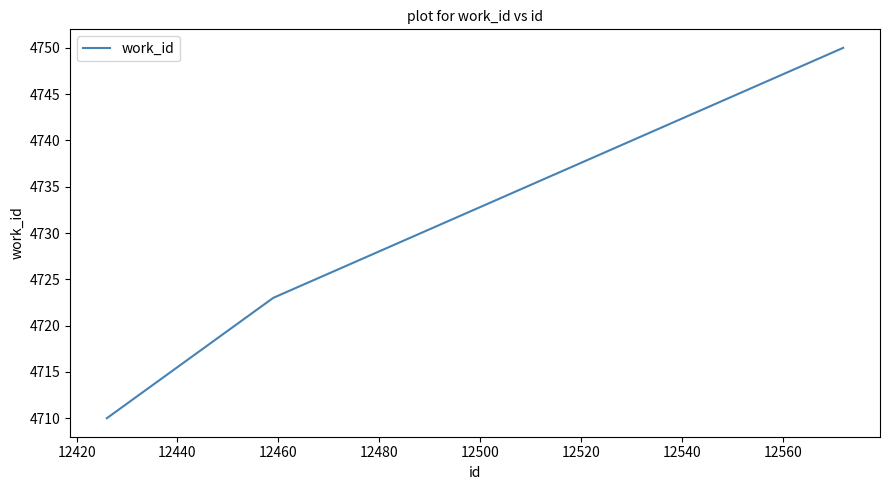

What is the greatest value displayed?

4750